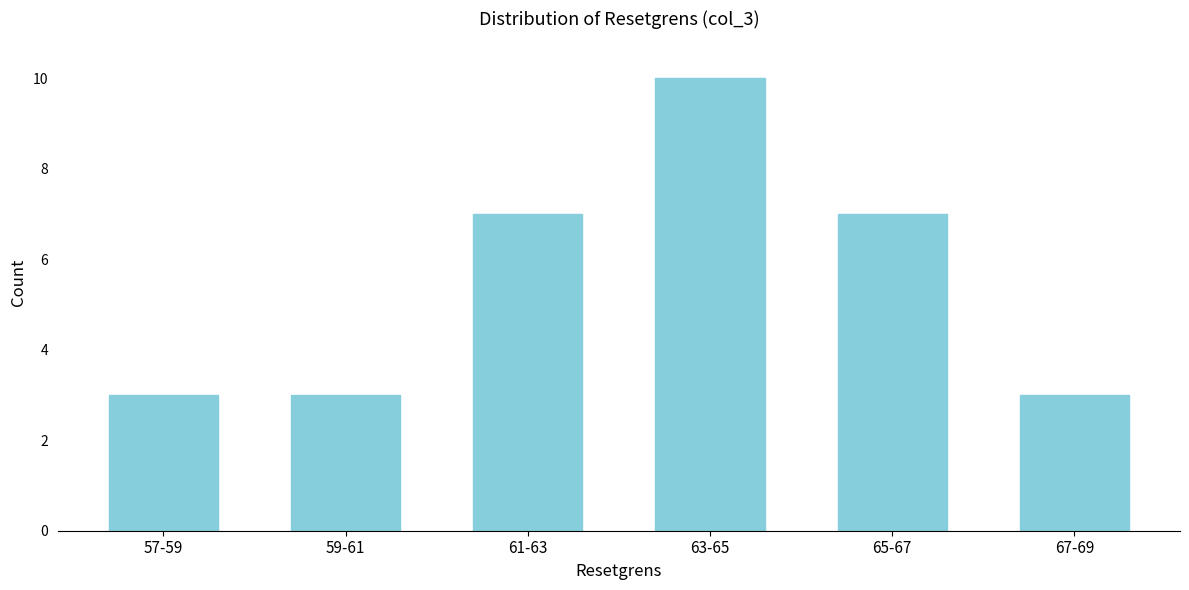

Reading right to left, extract all data points from this chart.

67-69=3	65-67=7	63-65=10	61-63=7	59-61=3	57-59=3